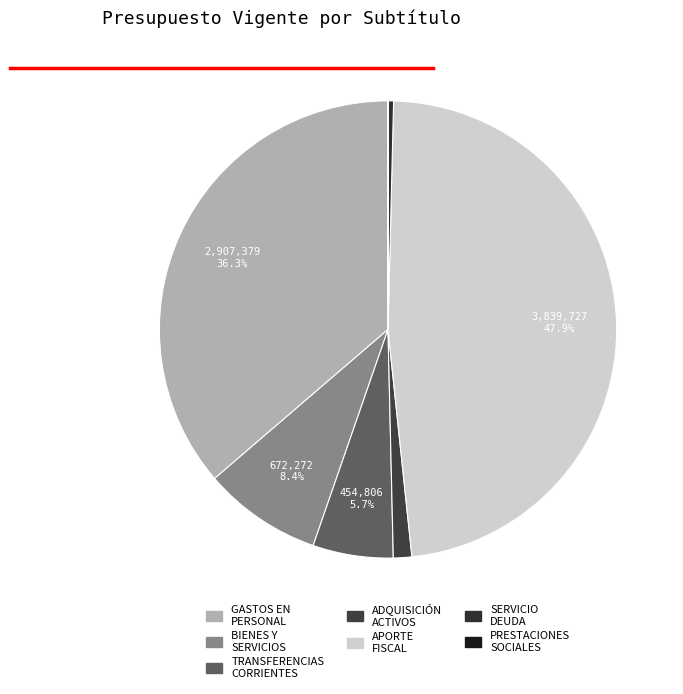

How many segments does this pie chart have?

7